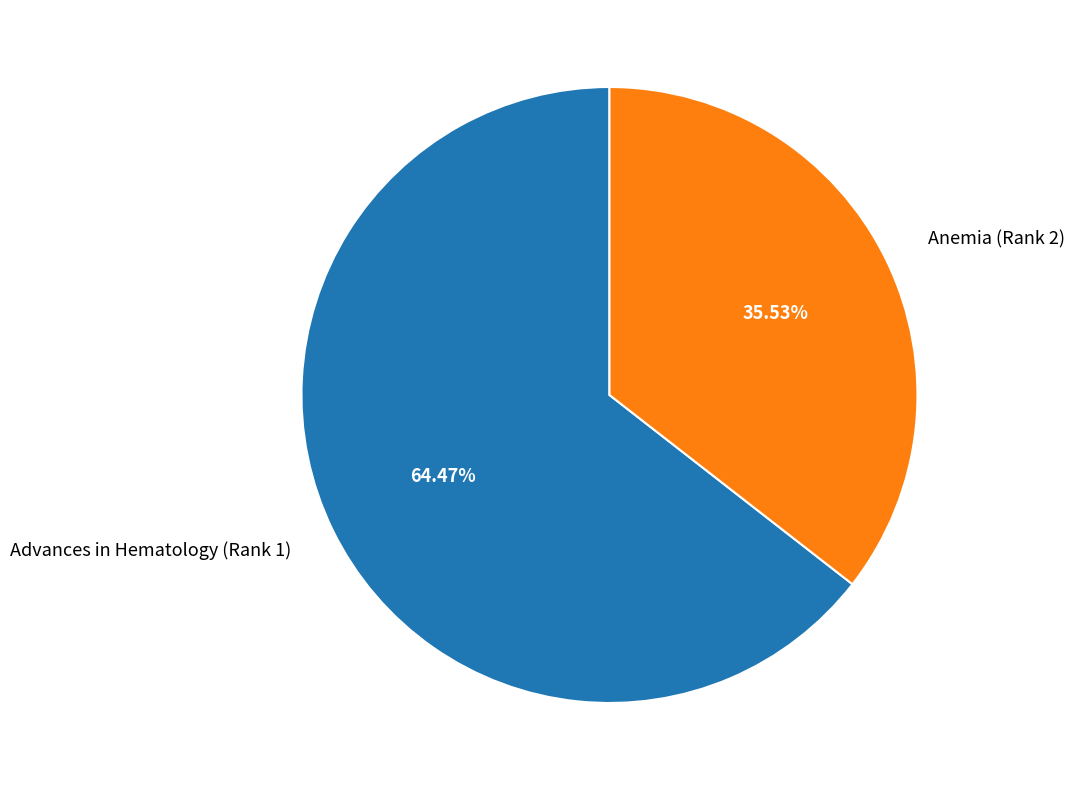

Is it true that Advances in Hematology (Rank 1) is 55% of the pie?

False